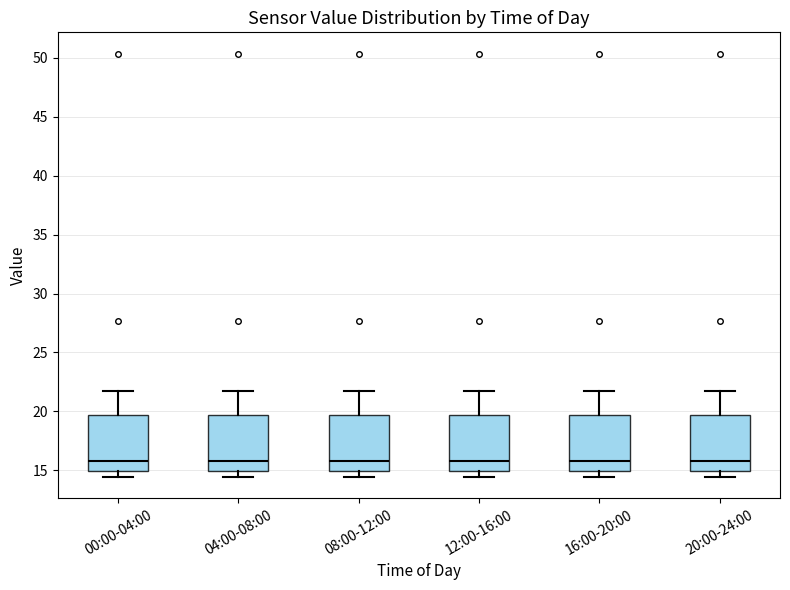

Reading left to right, transcribe this box plot: for each box, give where its median line is, the range the box spans, and where its two whiskers end, as read against the y-axis. The values are not printed on the chart, so give them approximately, as read against the axis.

00:00-04:00: median 16.0, box 15.0 to 19.5, whiskers 14.5 to 21.5
04:00-08:00: median 16.0, box 15.0 to 19.5, whiskers 14.5 to 21.5
08:00-12:00: median 16.0, box 15.0 to 19.5, whiskers 14.5 to 21.5
12:00-16:00: median 16.0, box 15.0 to 19.5, whiskers 14.5 to 21.5
16:00-20:00: median 16.0, box 15.0 to 19.5, whiskers 14.5 to 21.5
20:00-24:00: median 16.0, box 15.0 to 19.5, whiskers 14.5 to 21.5